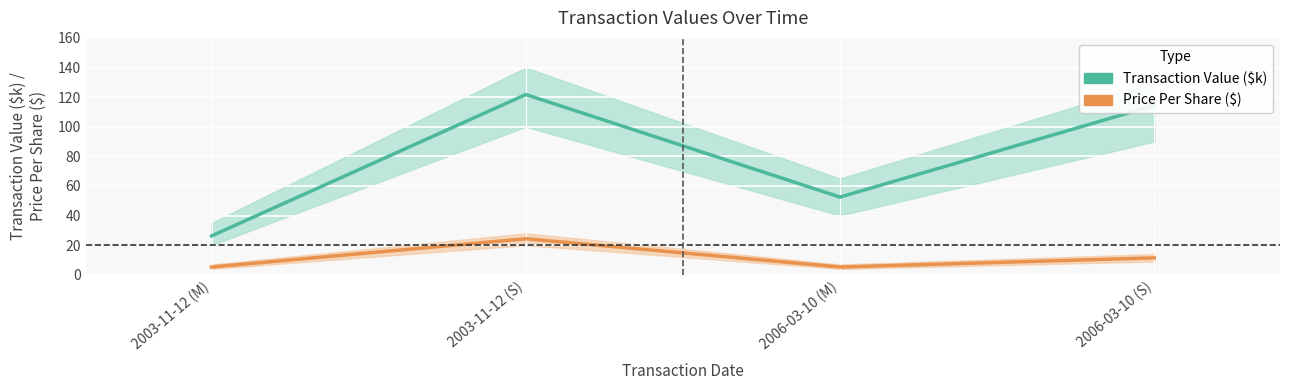

Which series has the largest range (max minus min)?

Transaction Value ($k)